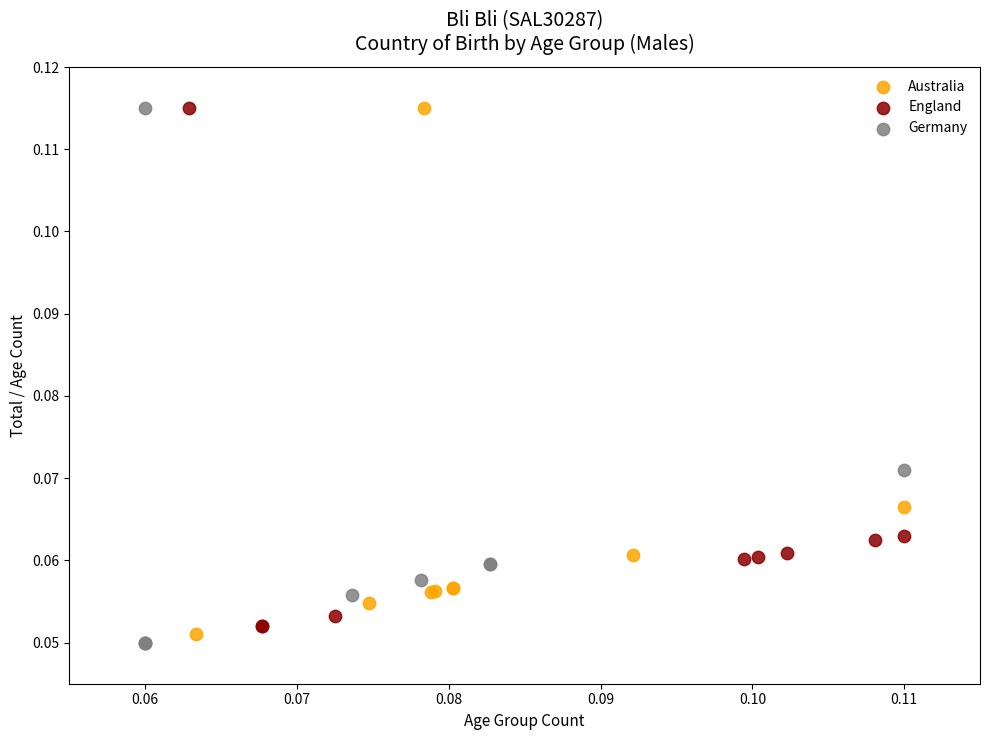

What are all the series names shown in the legend?

Australia, England, Germany